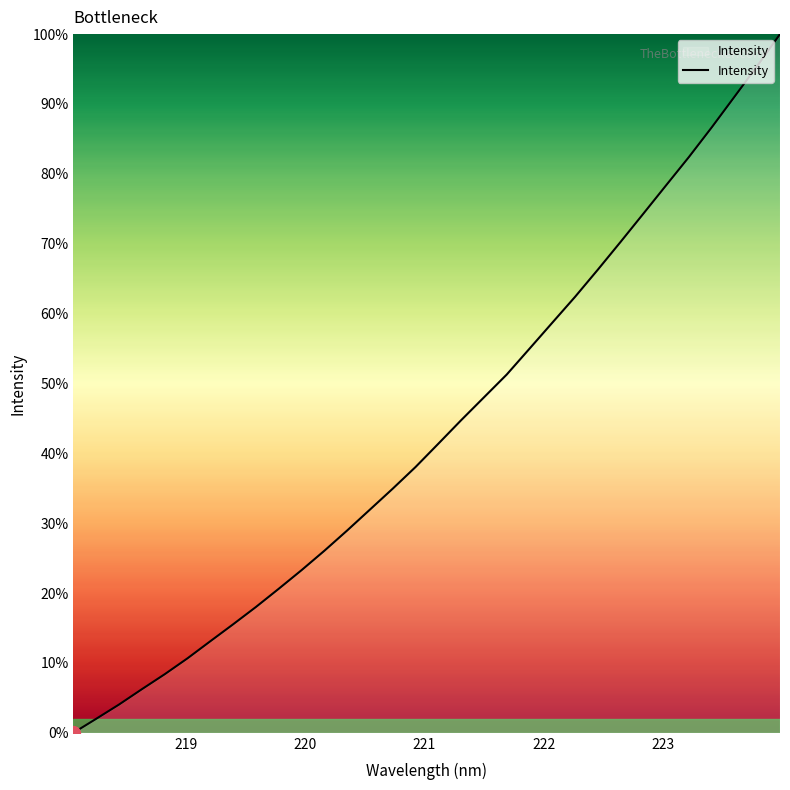

What is the sum of all values?

1388.0